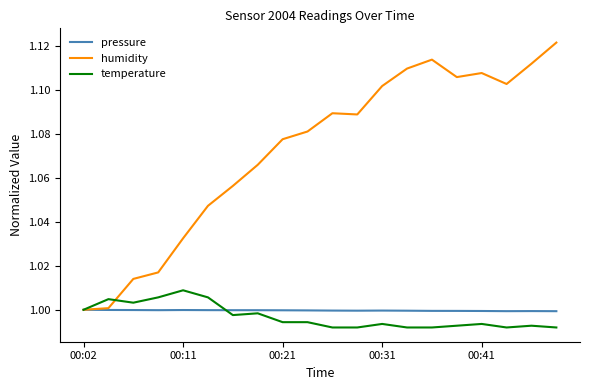

Which series has the largest total across all categories?

humidity